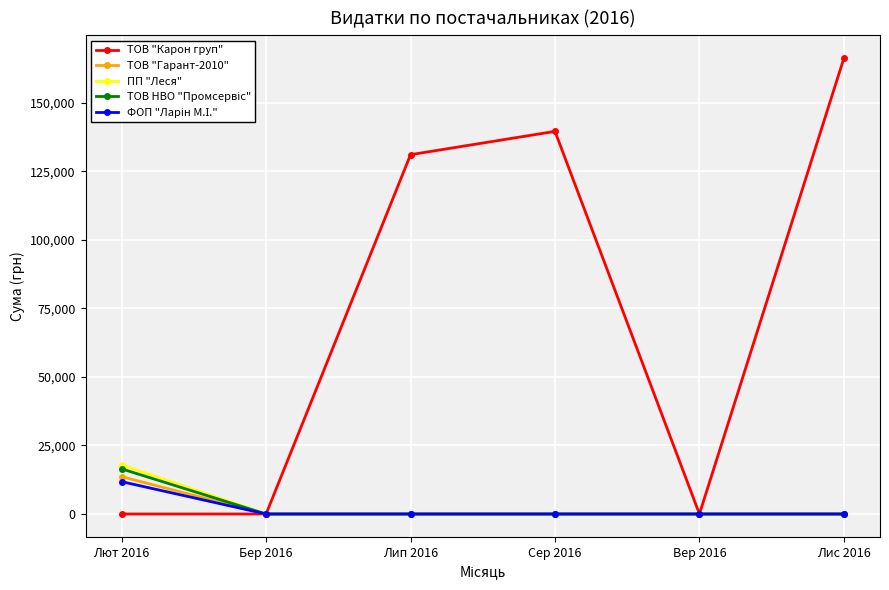

What is the label of the 4th point from the right?

Лип 2016